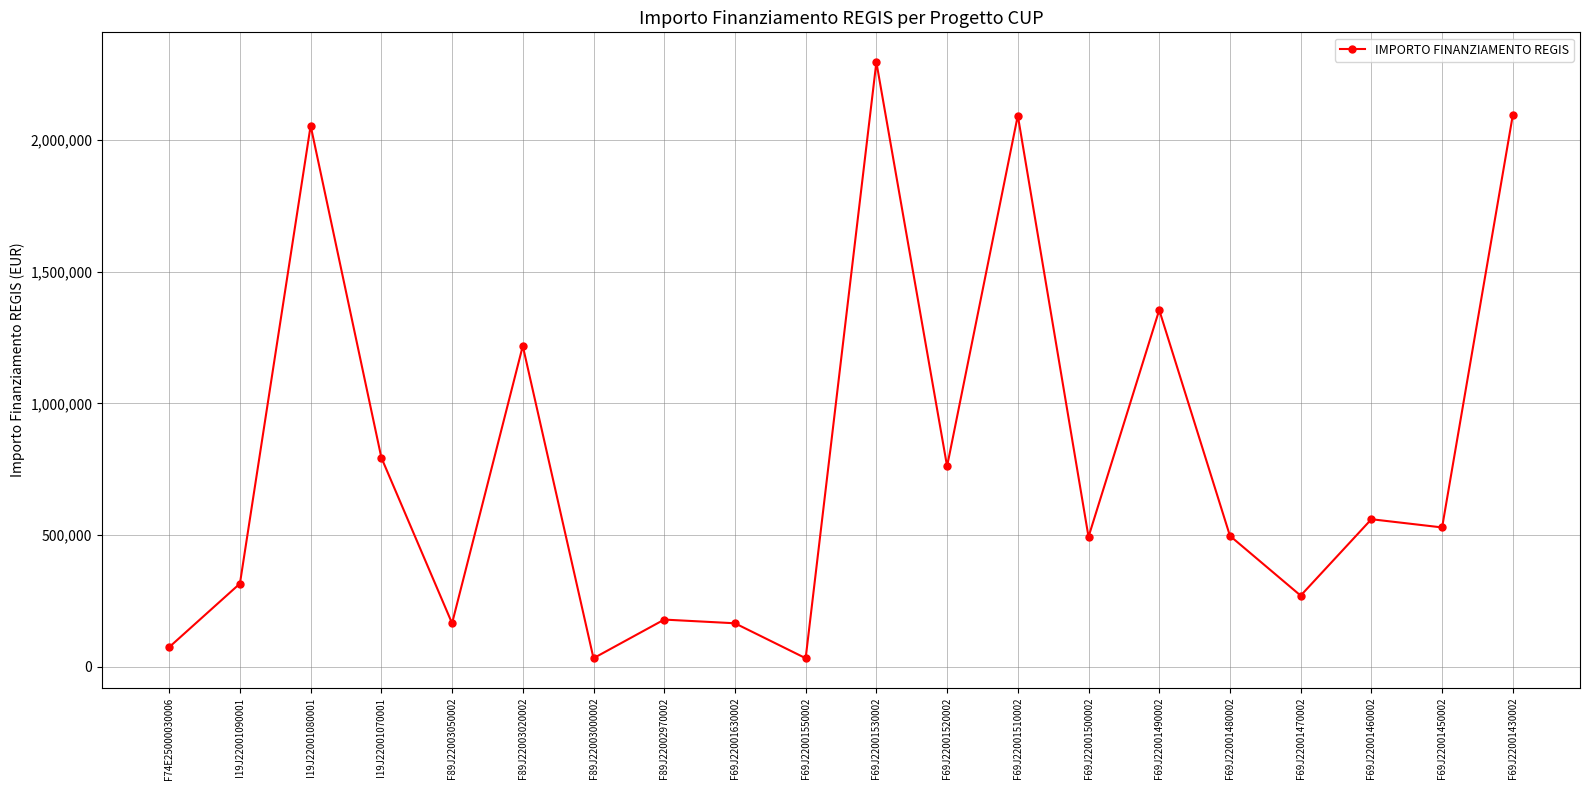

At which label is the value closest to 1164046?

F89J22003020002